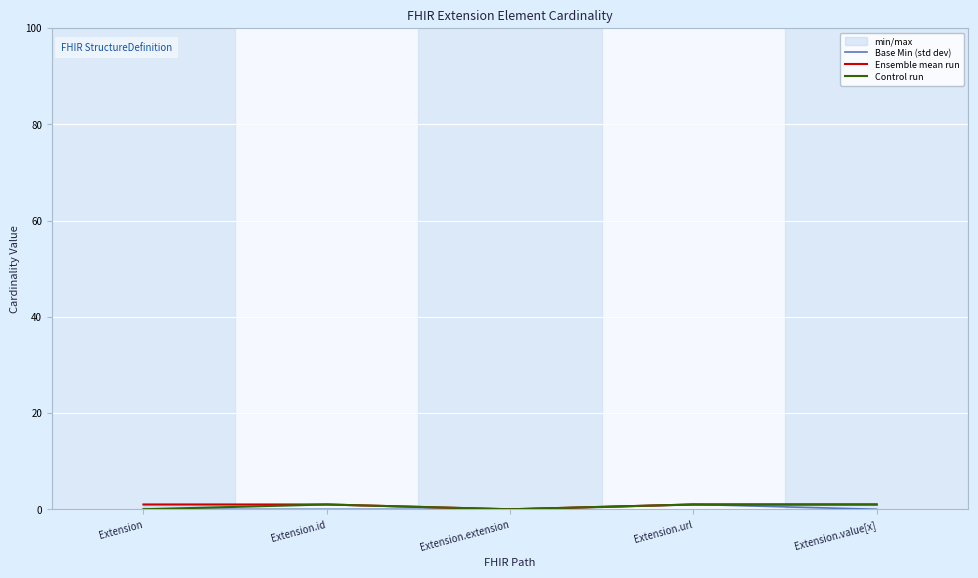

What is the sum of the Control run values at Extension and Extension.id?

1